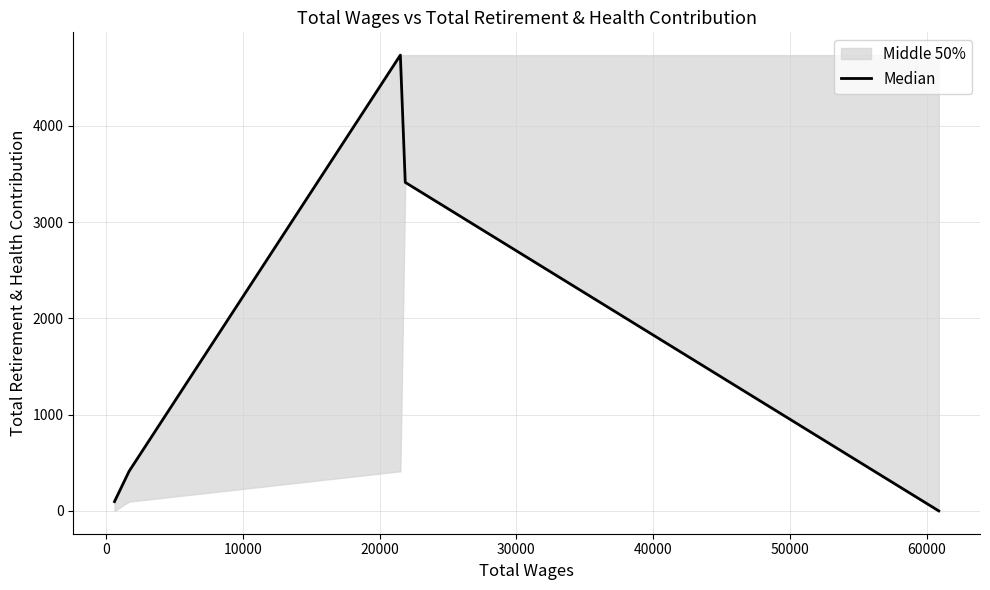

How many values are below 412?

2